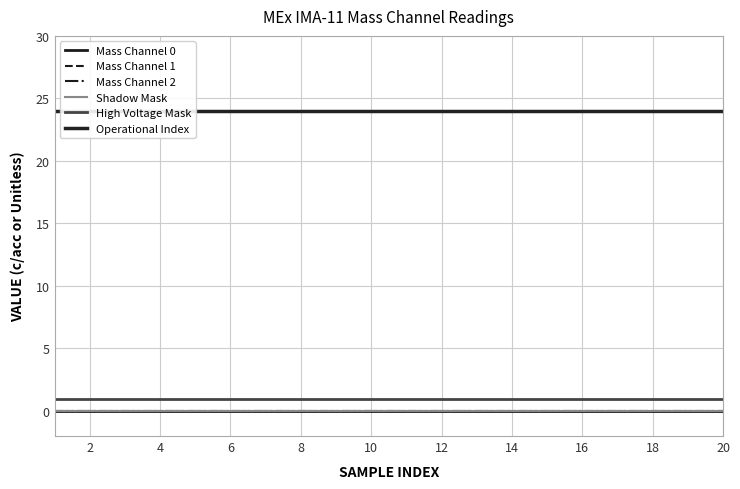

True or false: Mass Channel 0 and Shadow Mask cross at least once.

False